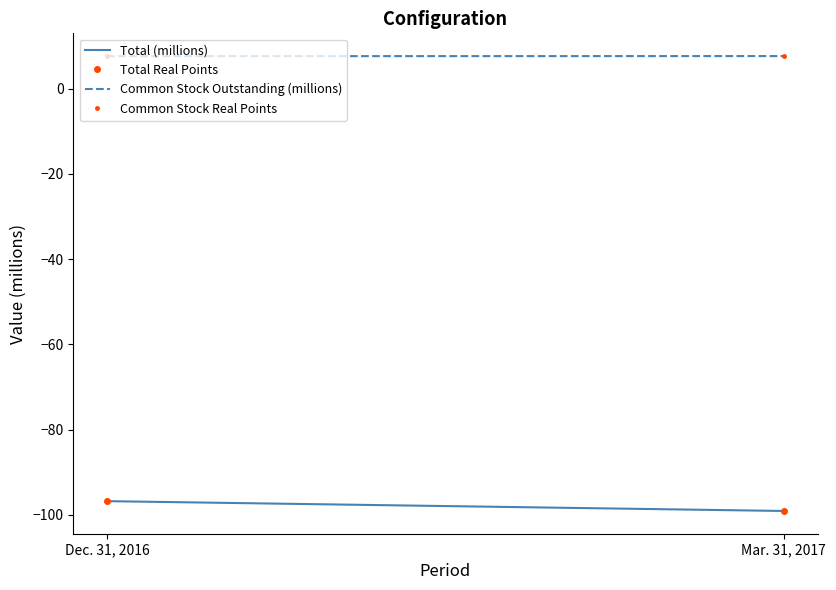

What is the sum of the Total Real Points values at Dec. 31, 2016 and Mar. 31, 2017?

-195.8